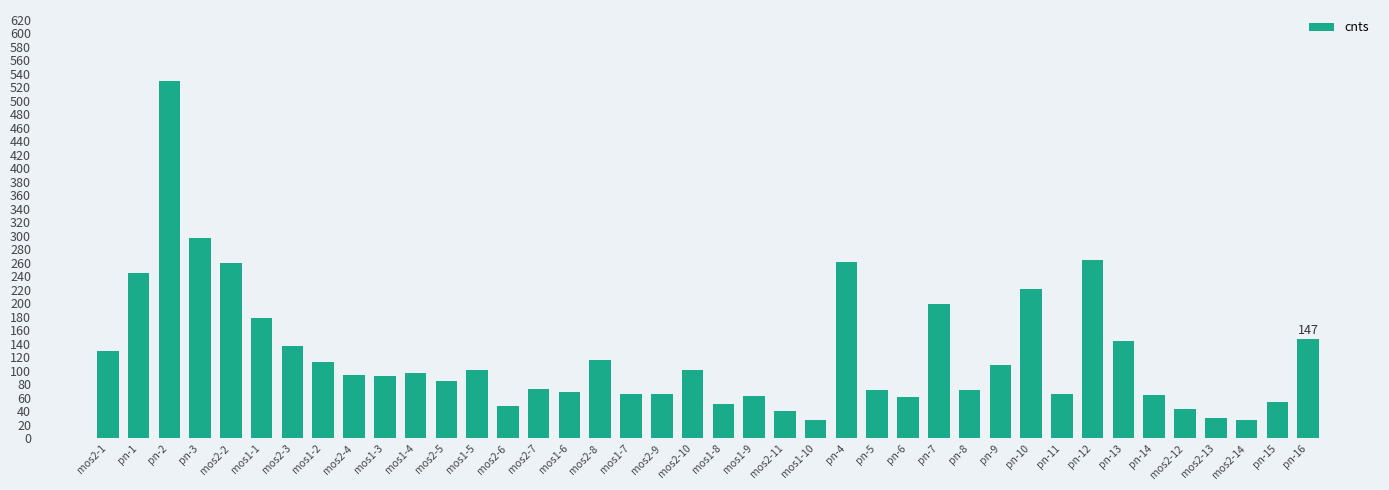

Count the number of data series in this chart.

1